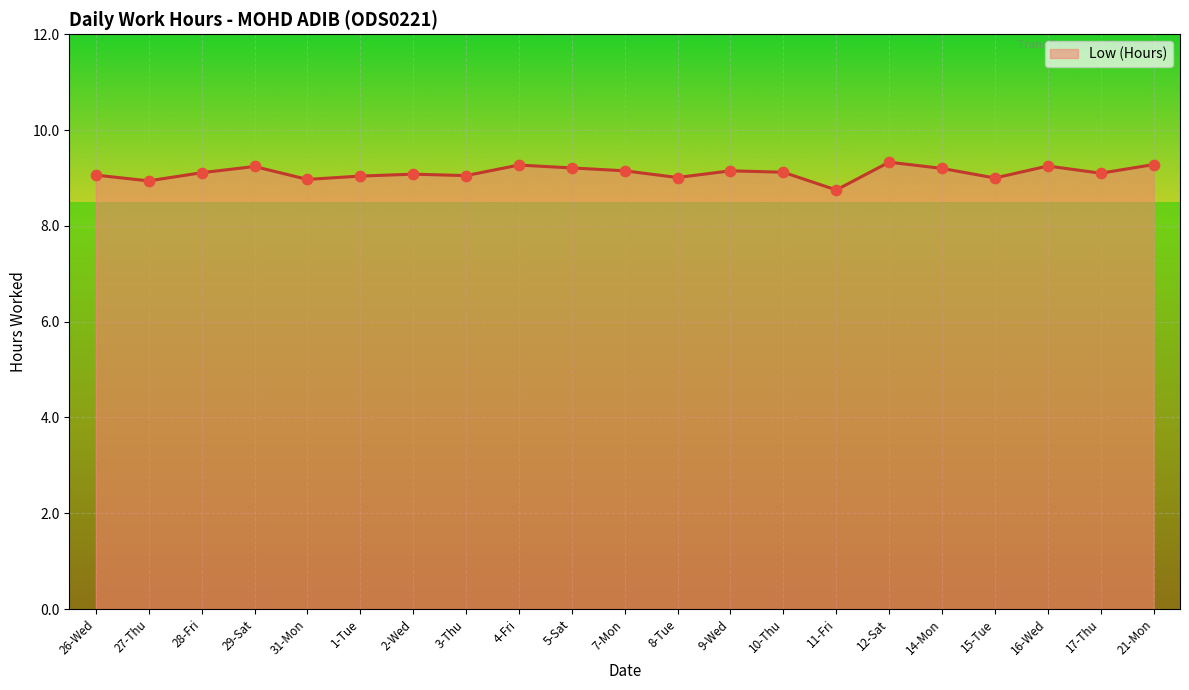

Approximately how many times larger is the value at 31-Mon compared to 7-Mon?

1.0